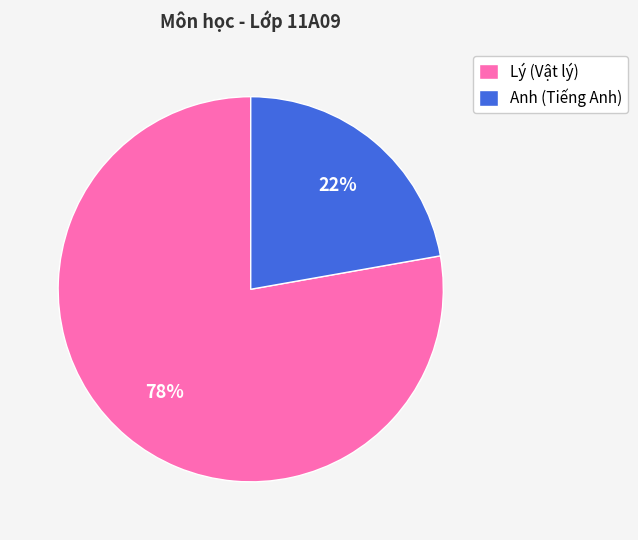

Is it true that Lý is 84% of the pie?

False